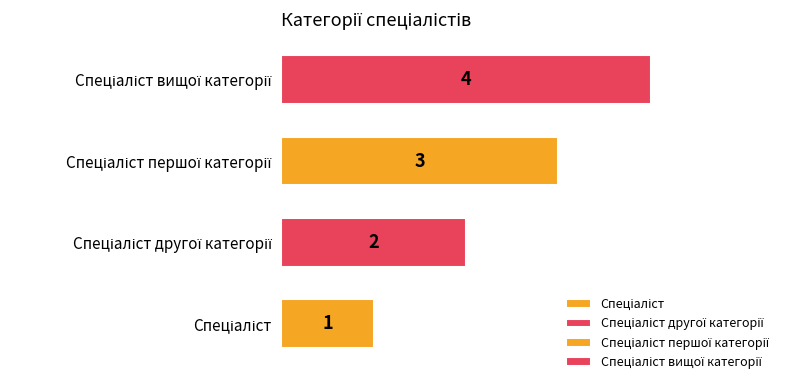

Between Спеціаліст другої категорії and Спеціаліст, which is larger?

Спеціаліст другої категорії